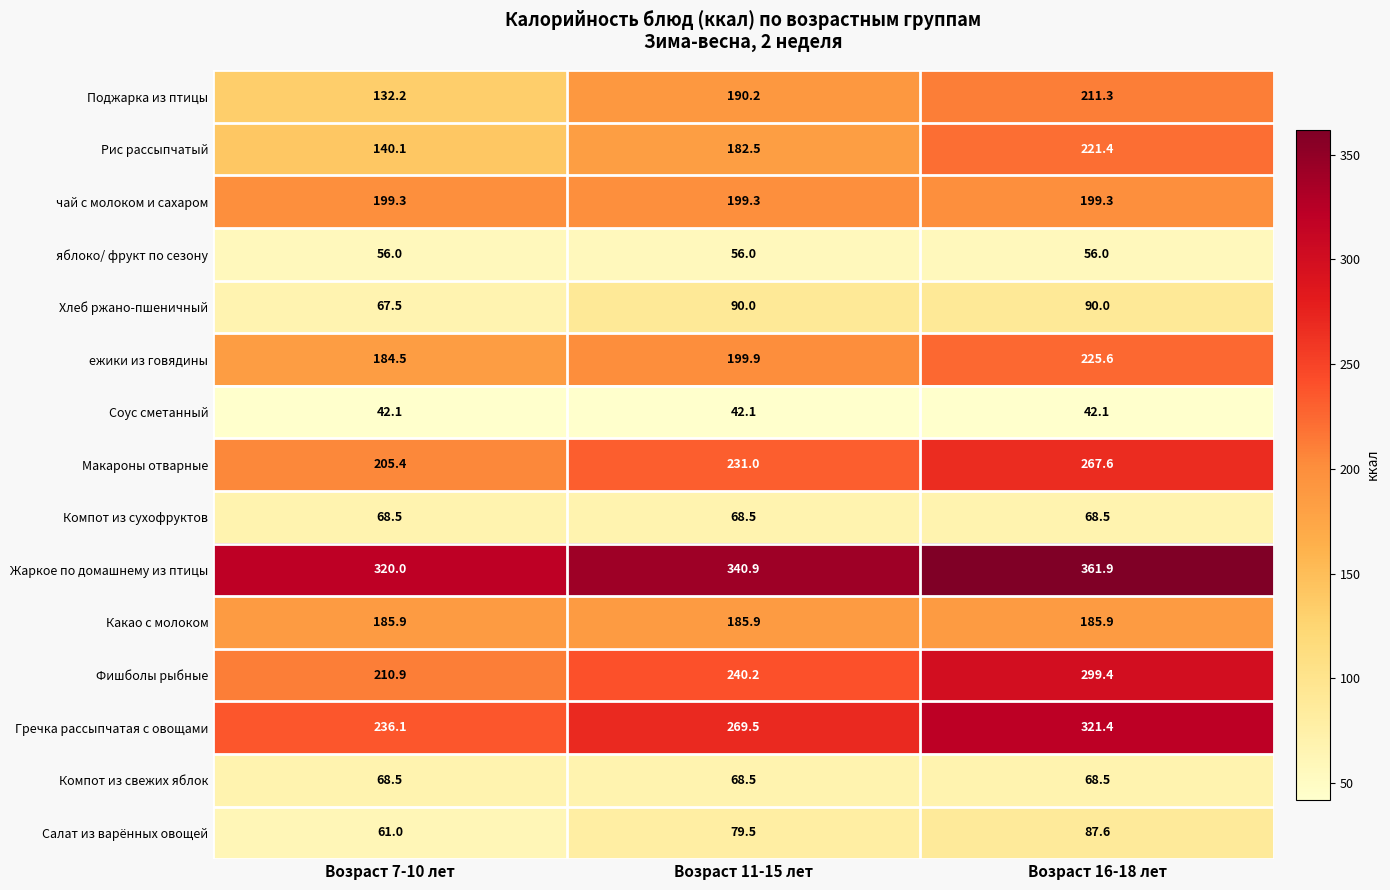

Rank the categories by Поджарка из птицы value from lowest to highest.

Возраст 7-10 лет, Возраст 11-15 лет, Возраст 16-18 лет